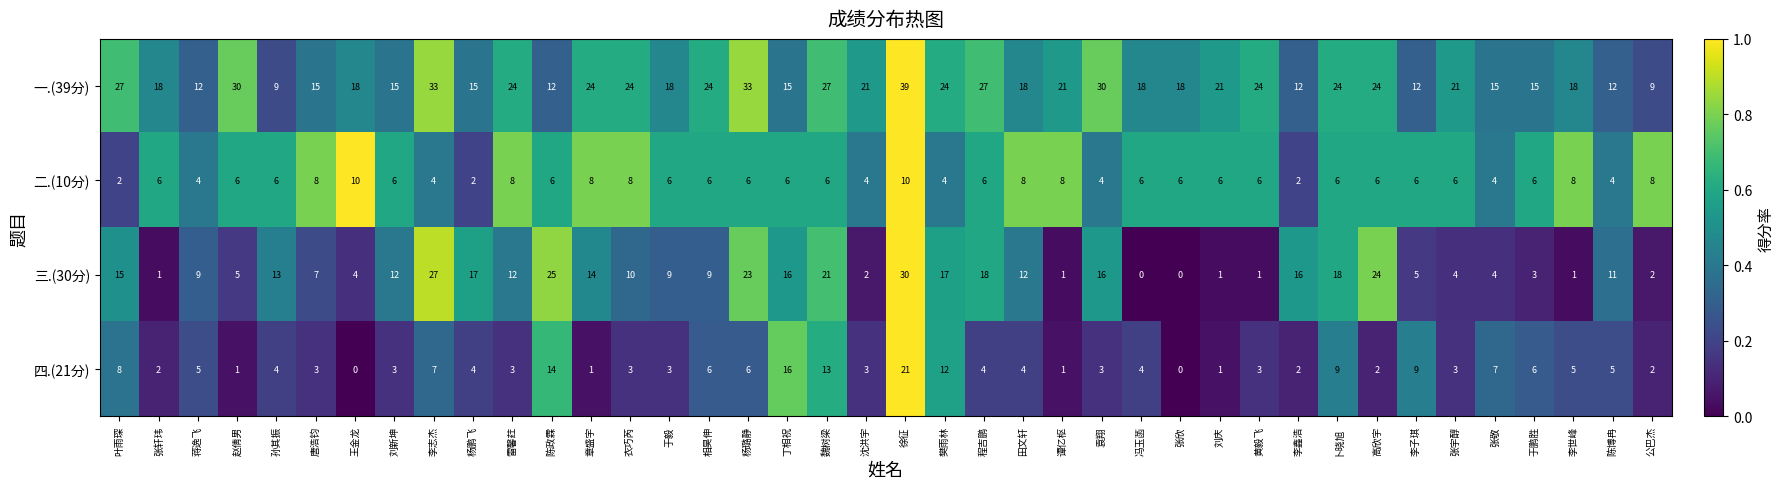

What is the highest value of the 二.(10分) series?

10